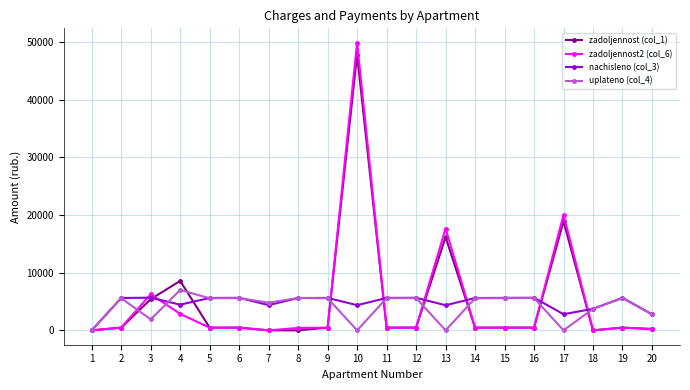

What is the total value across all series at 12?

12195.1